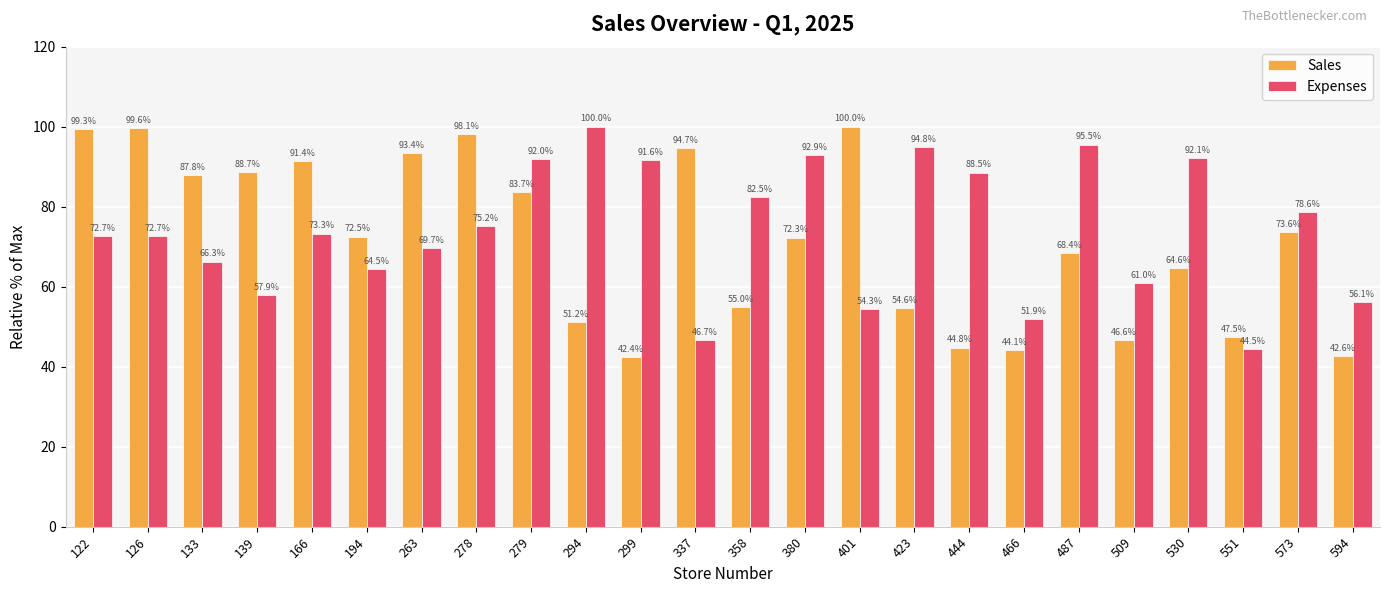

What is the value of the Sales bar at the 6th from the left?

72.5